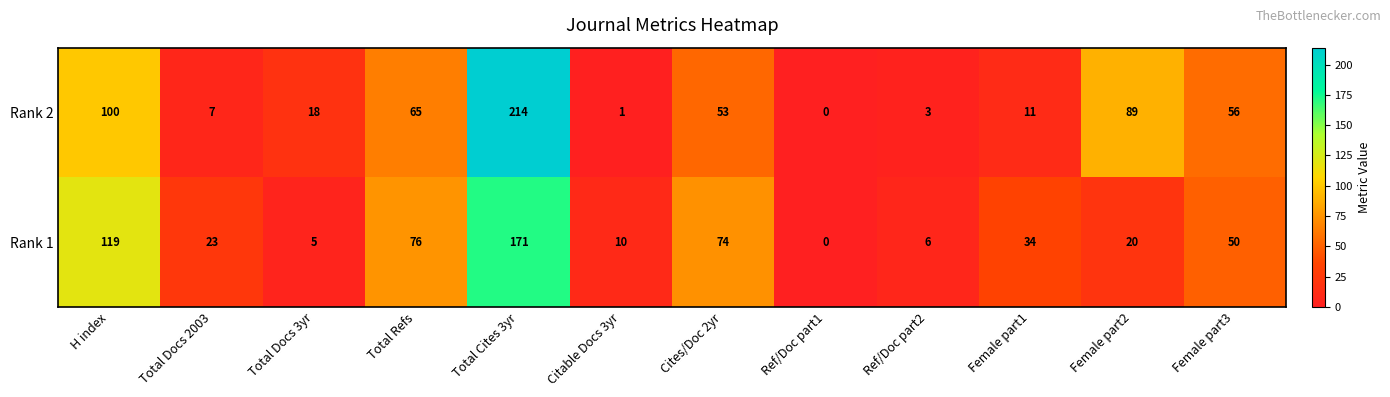

How many data points does each series have?

12